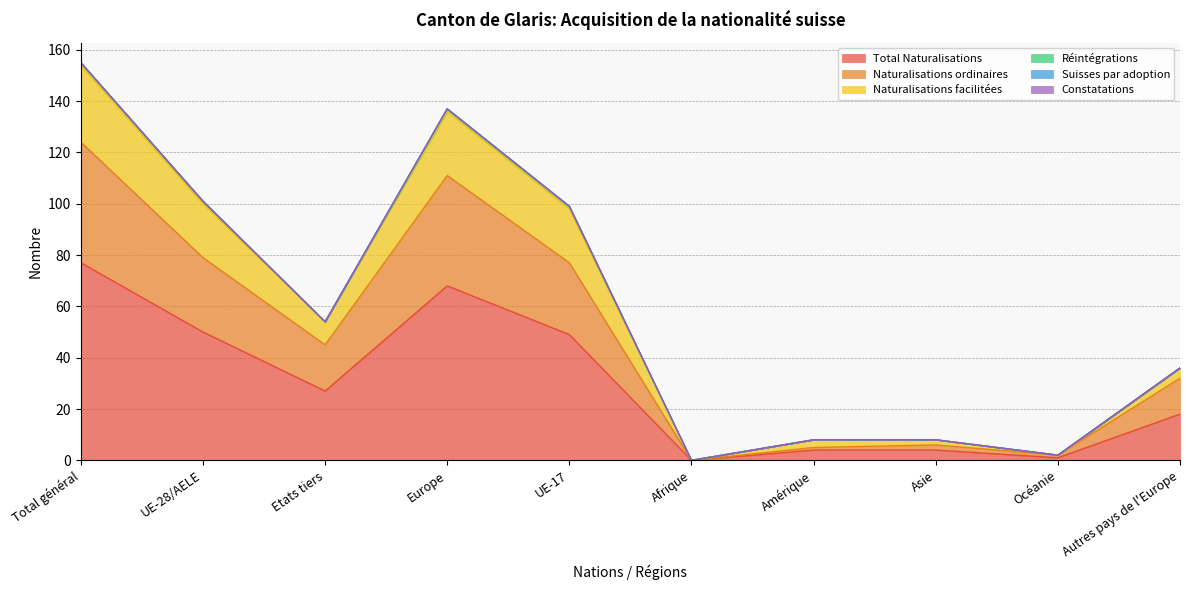

Where does the Naturalisations facilitées series first go above 54?

Total général